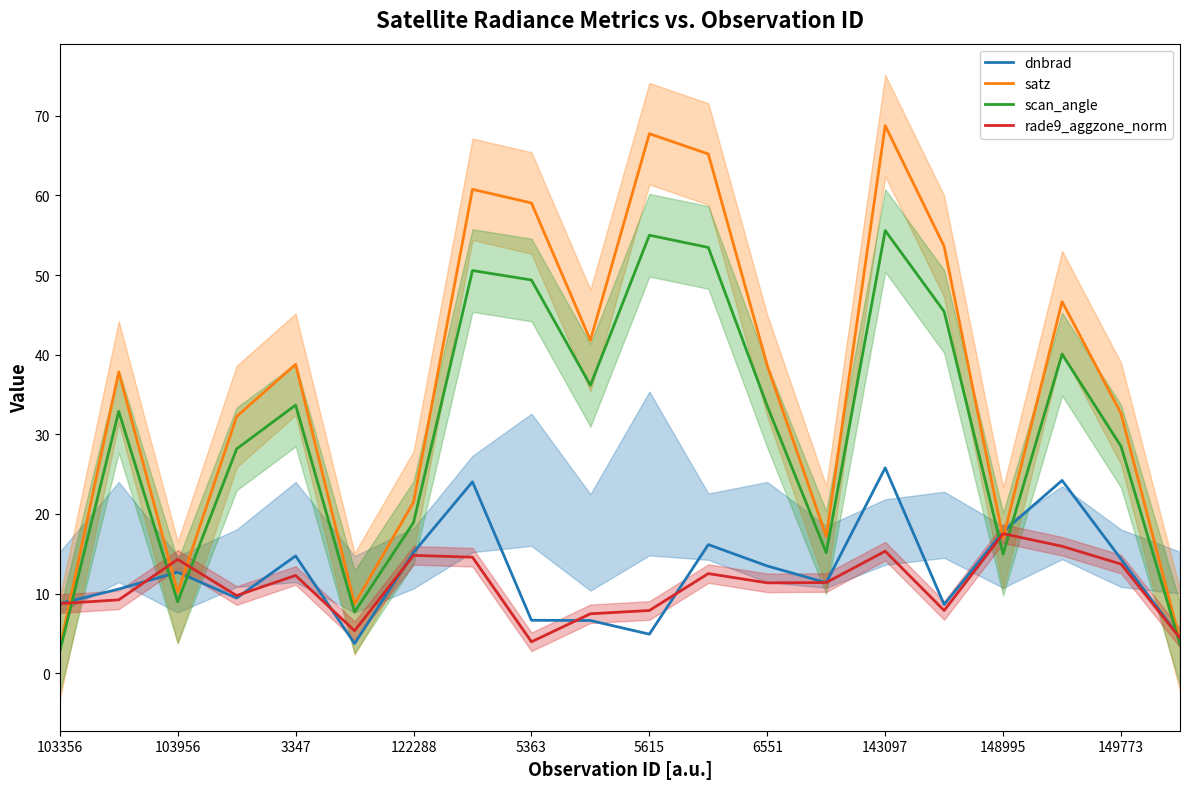

At which category does scan_angle reach its first local valley?

103956